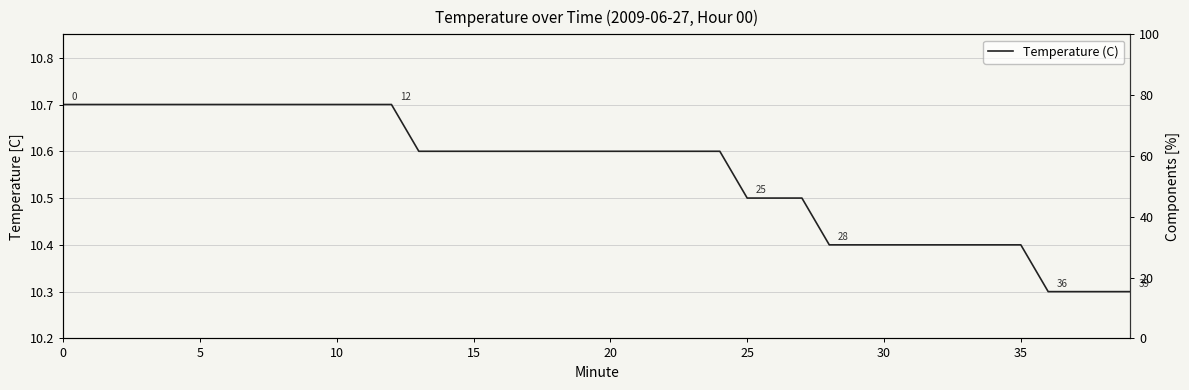

What is the approximate value at 30?

10.4